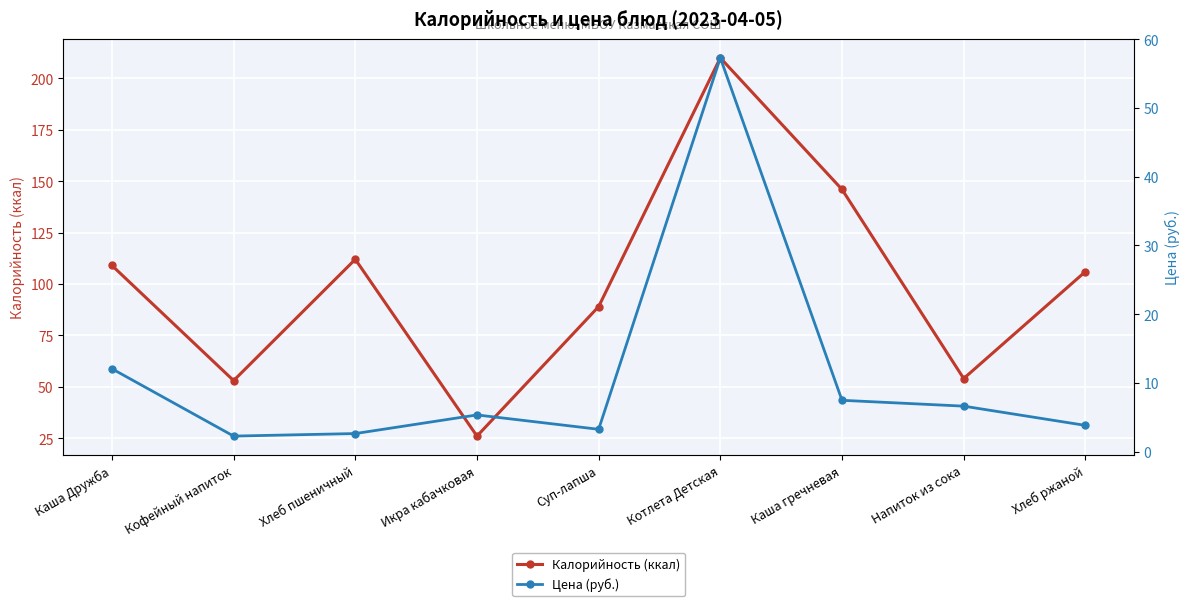

At which category does the chart reach its minimum across all series?

Кофейный напиток